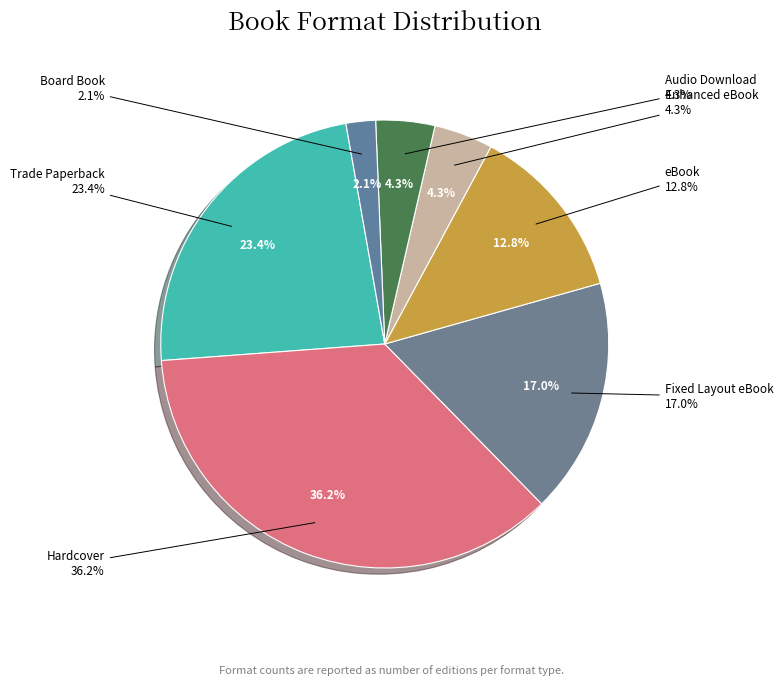

What percentage is the Audio Download slice, to the nearest percent?

4%